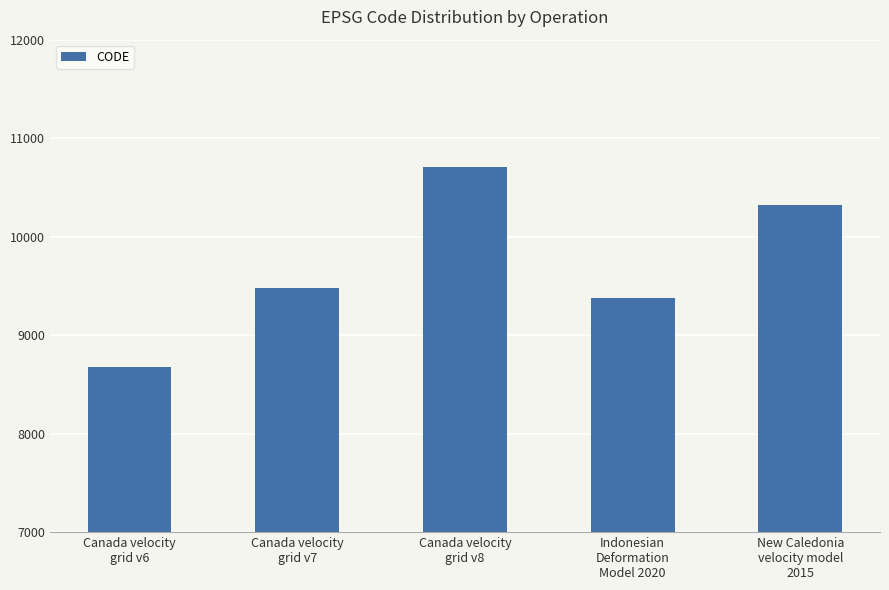

At which label is the value closest to 9691?

Canada velocity
grid v7